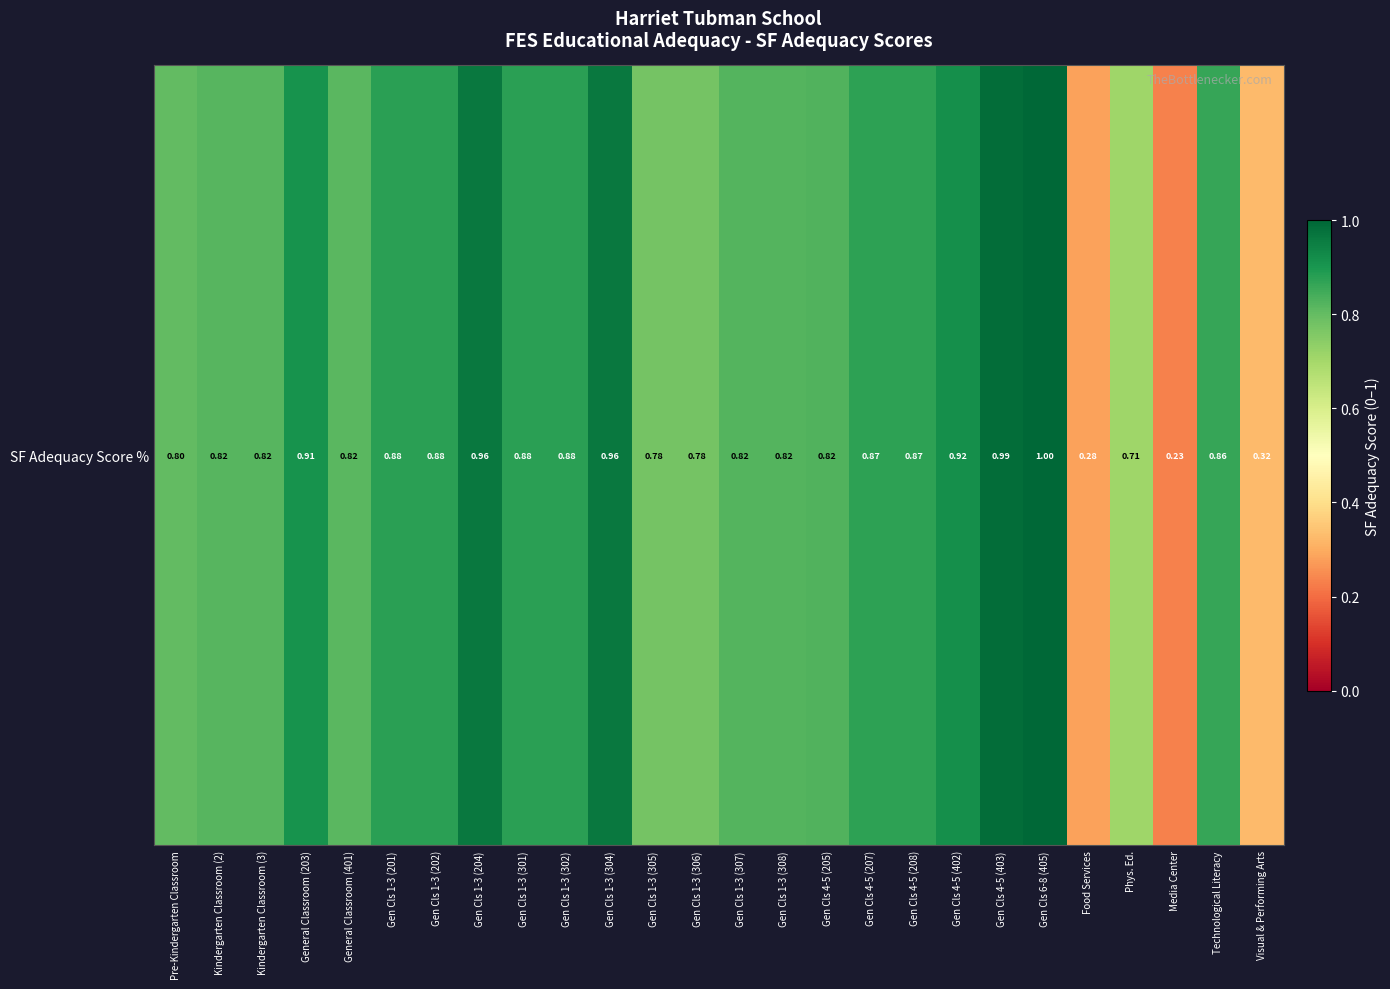

How many data points does each series have?

26